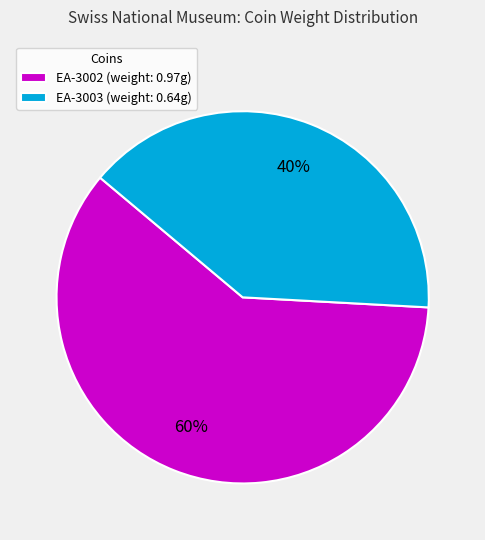

To the nearest percent, what is the combined percentage of EA-3003 and EA-3002?

100%